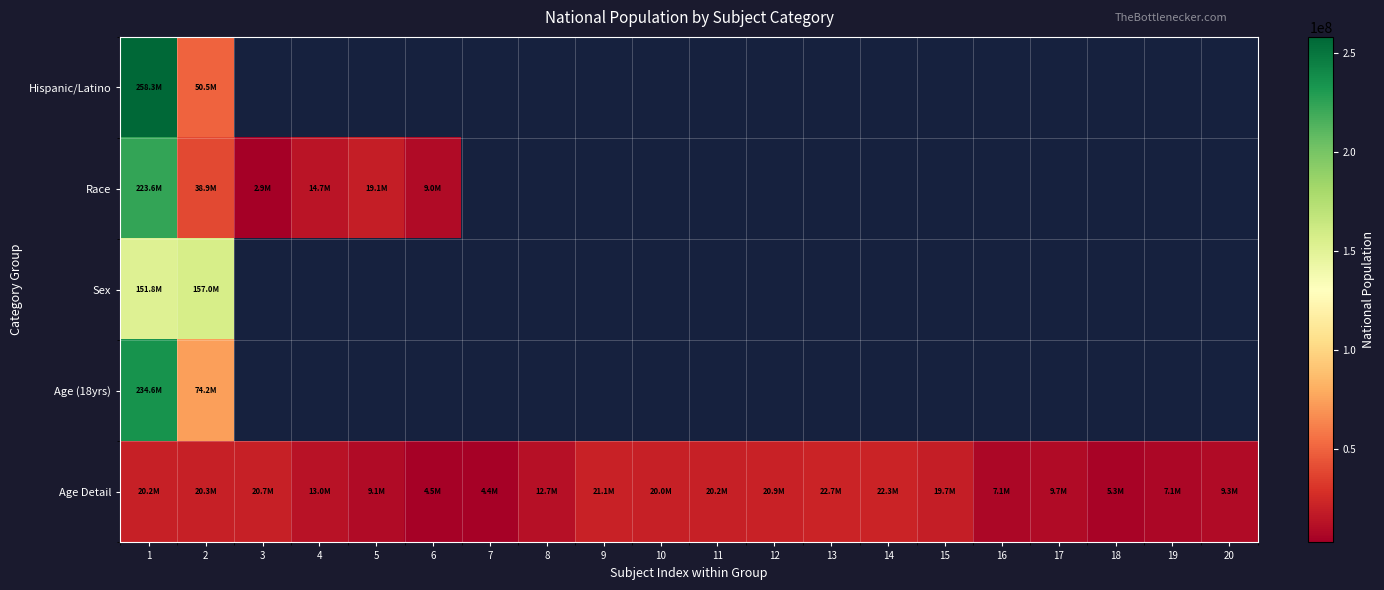

Count the number of categories in the chart.

20